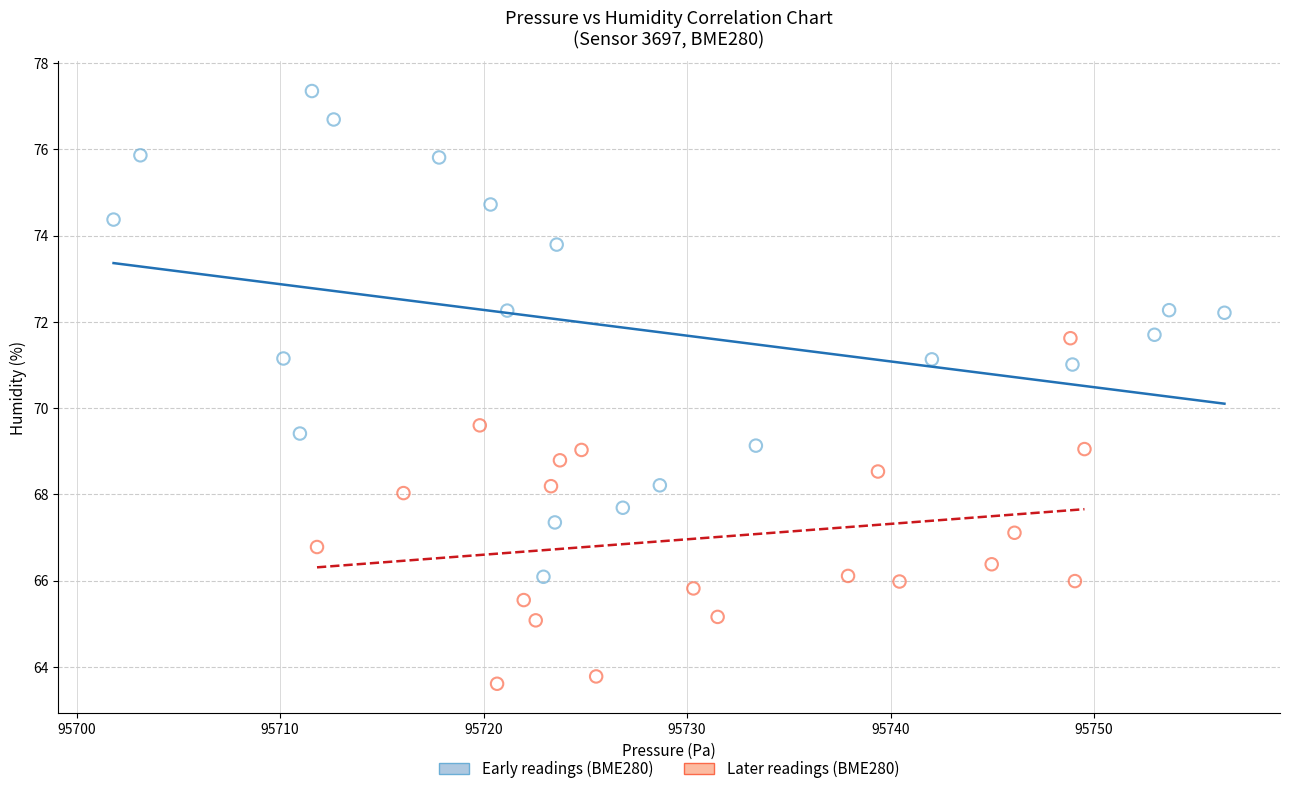

Which series contains the lowest Y value?

Later readings (BME280)